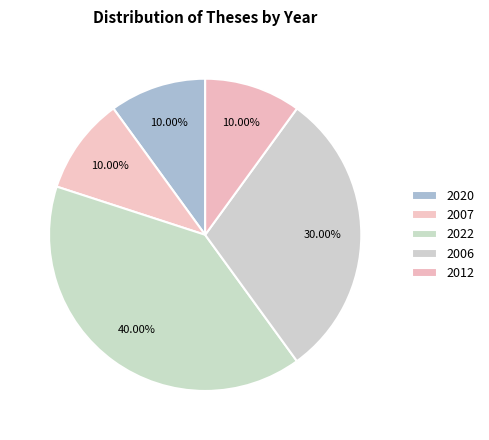

How many segments does this pie chart have?

5